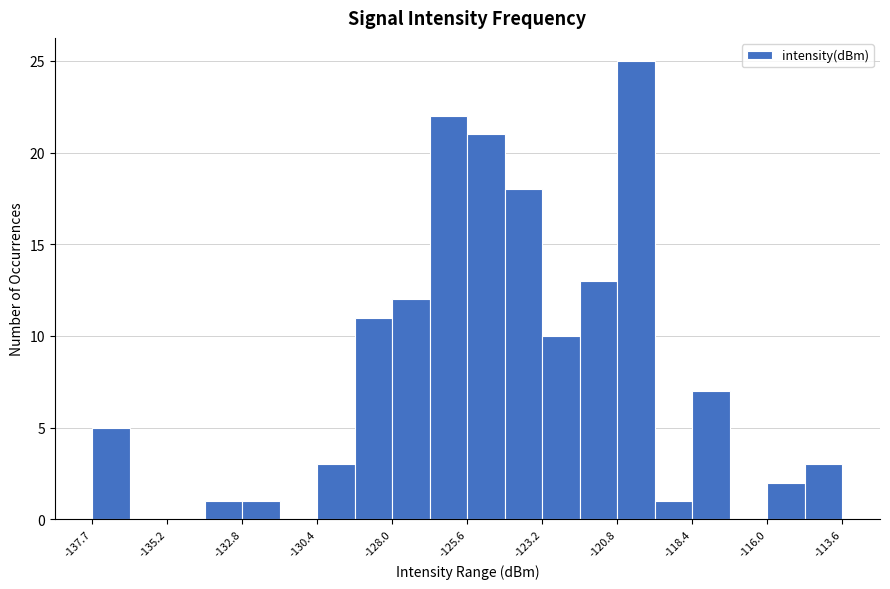

Read against the x-axis, roughly where is the centre of the tallest bar?

-120.0